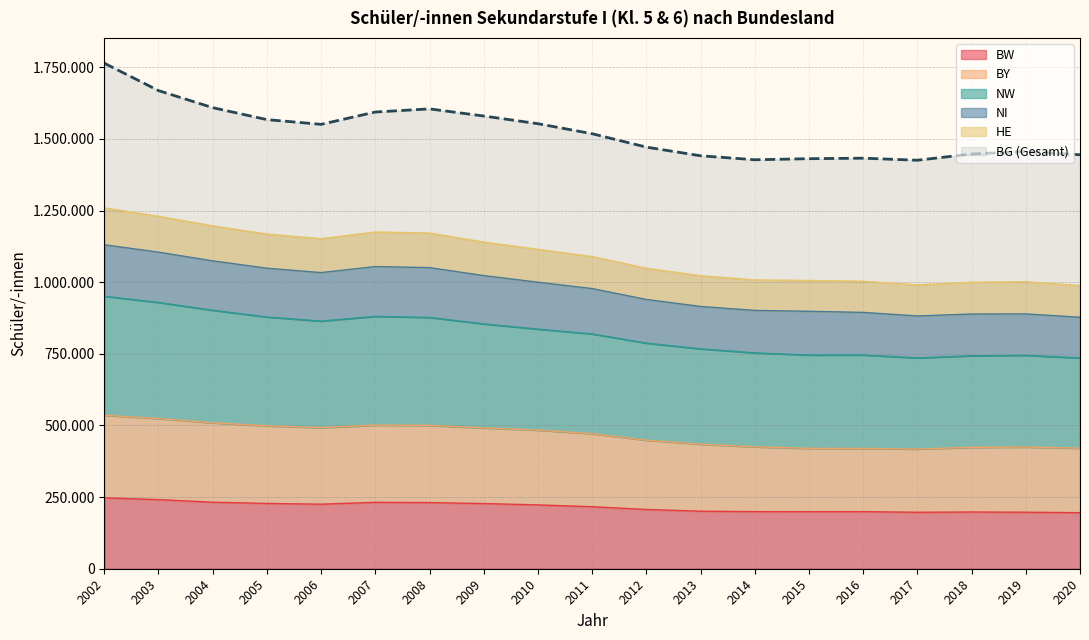

Where is the first local minimum for NI?

2006